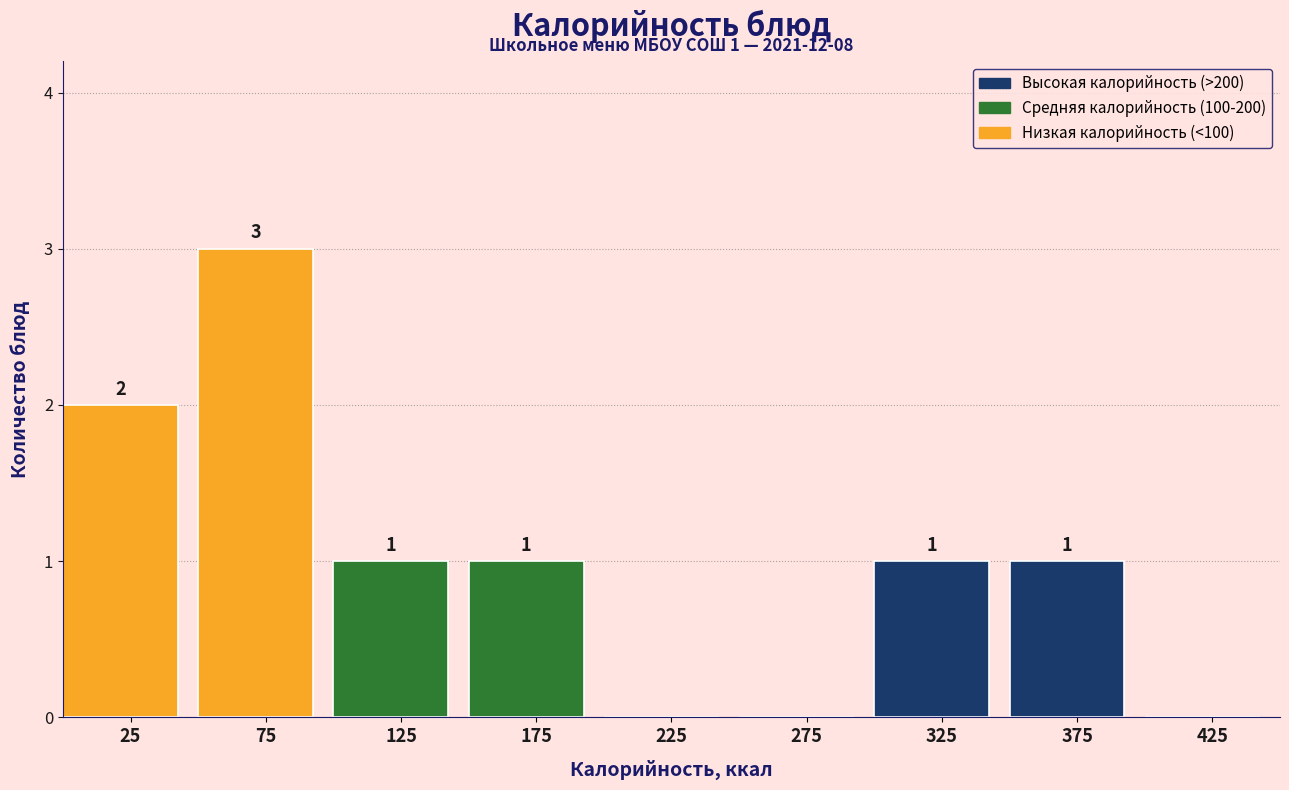

Over which range of the x-axis is the bar tallest?

50 to 100